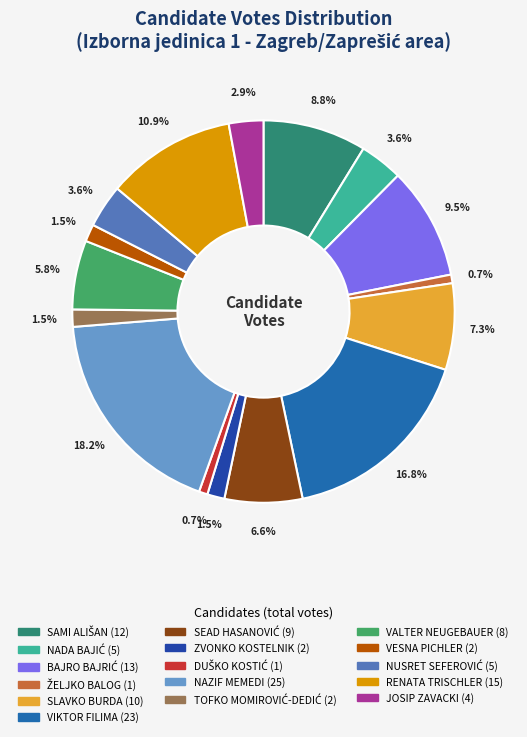

Is there any slice that represents more than half of the pie?

No